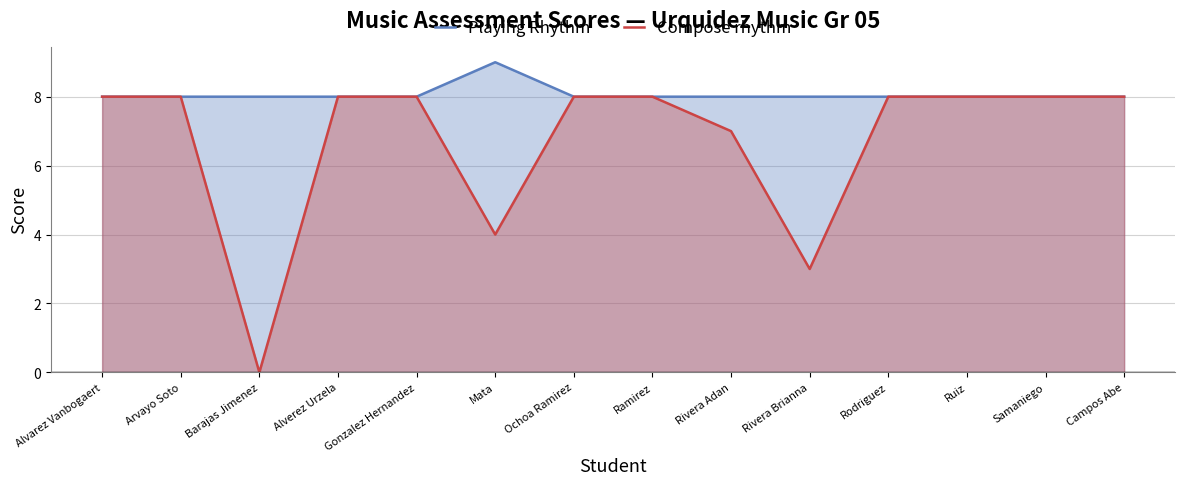

Does the chart display data point markers on the line(s)?

No